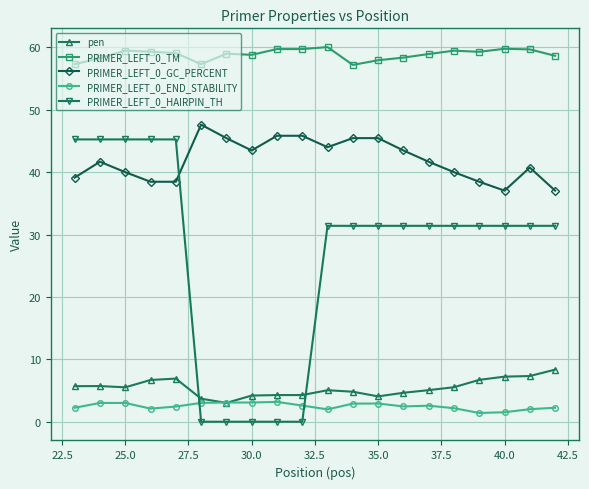

Which series has the largest total across all categories?

PRIMER_LEFT_0_TM